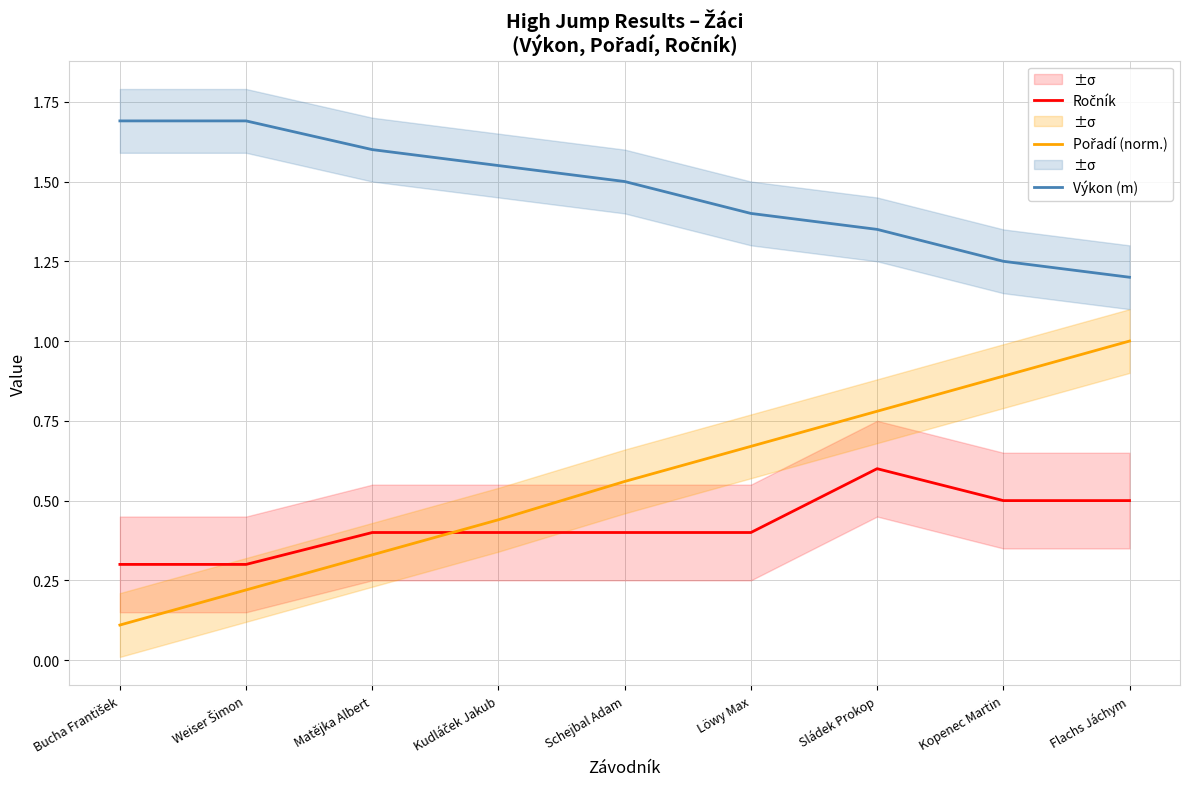

True or false: Výkon (m) and Ročník intersect in this chart.

False